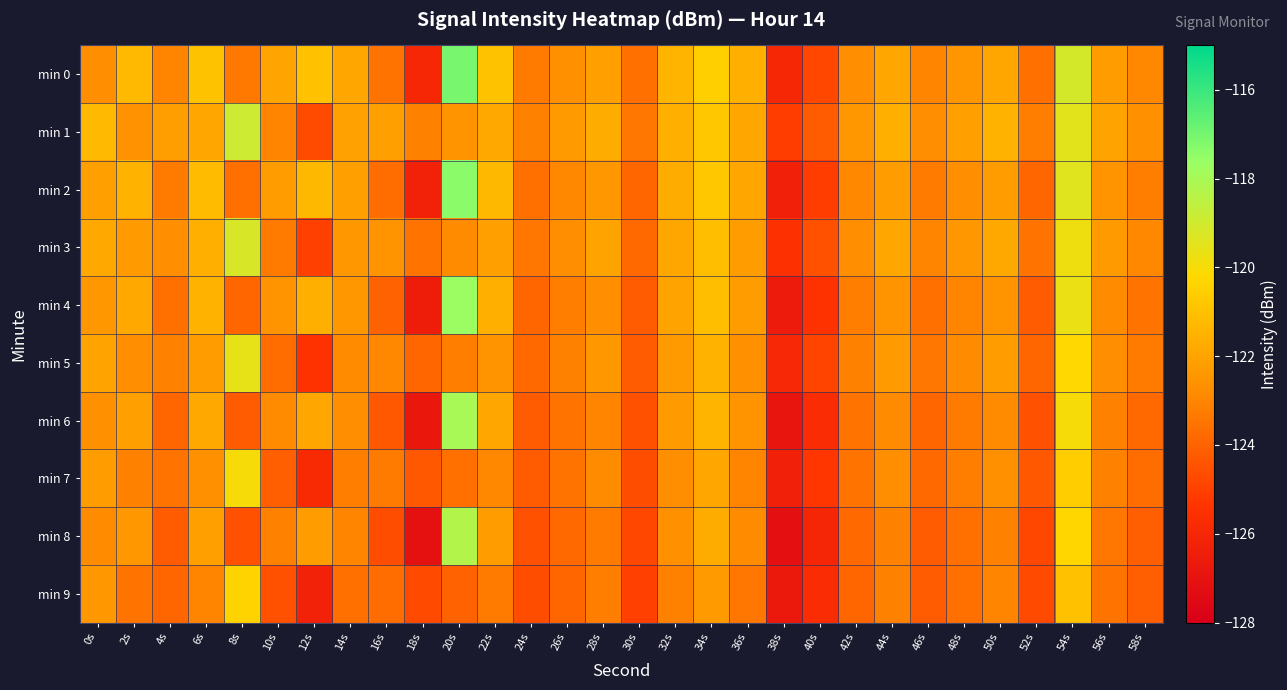

Which series has the largest total across all categories?

min 1